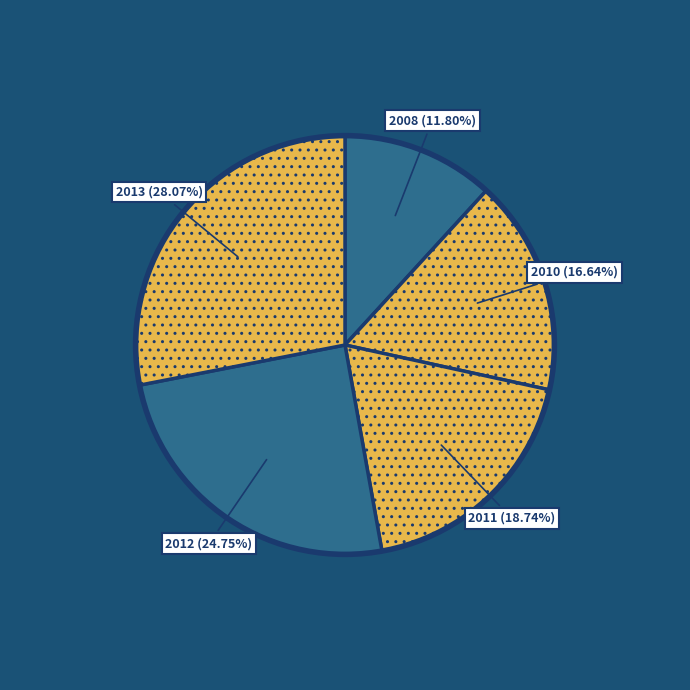

How many slices are in this pie chart?

5